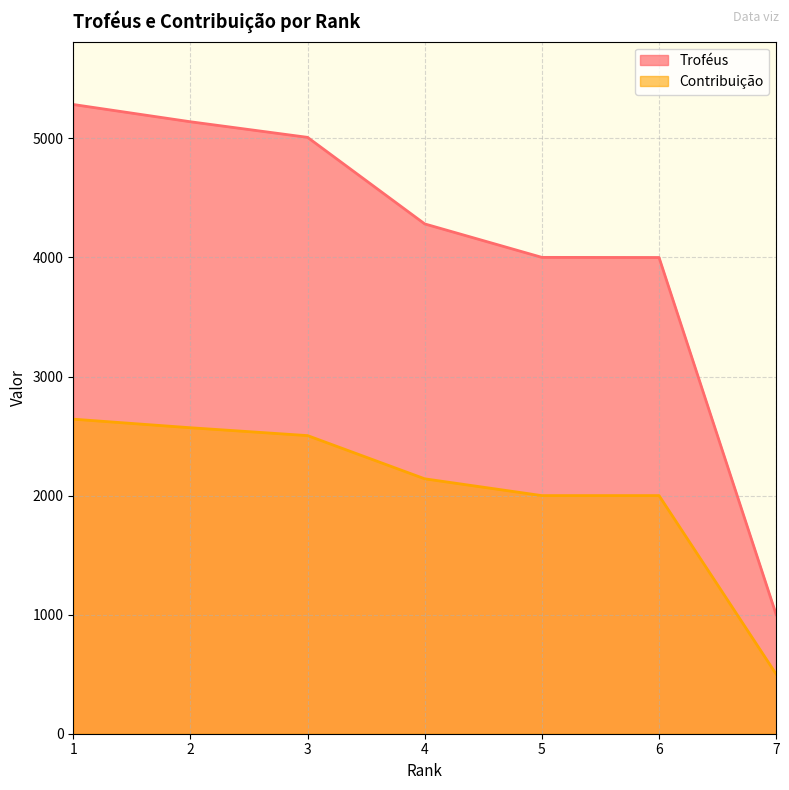

What is the difference between the maximum and minimum values in the Contribuição series?

2142